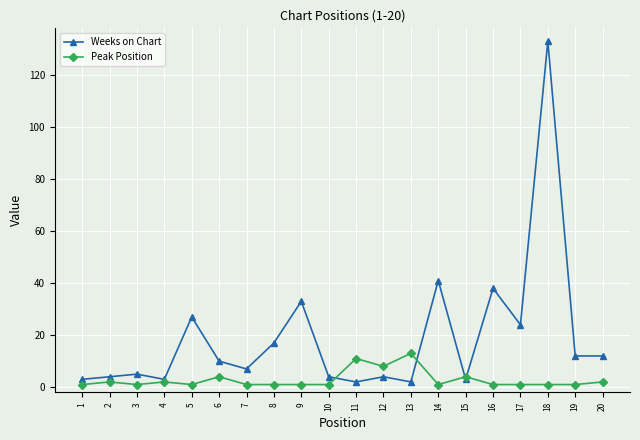

Rank the series by their average value, from lowest to highest.

Peak Position, Weeks on Chart